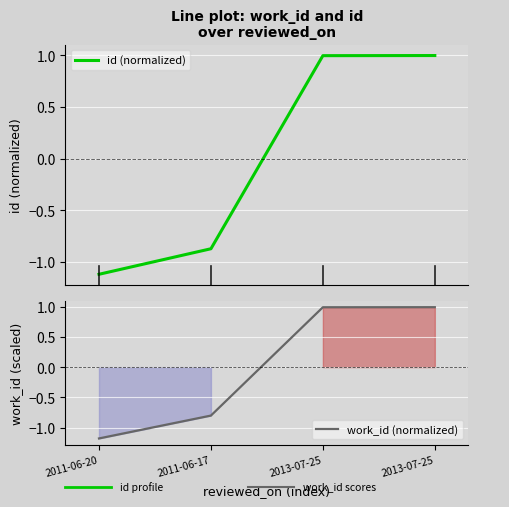

Between which two adjacent categories do work_id (normalized) and id (normalized) first intersect?

2011-06-20 and 2011-06-17